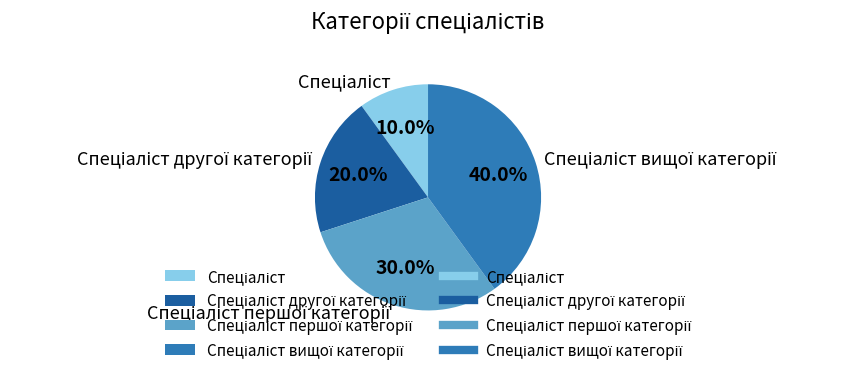

Does any single category account for the majority?

No